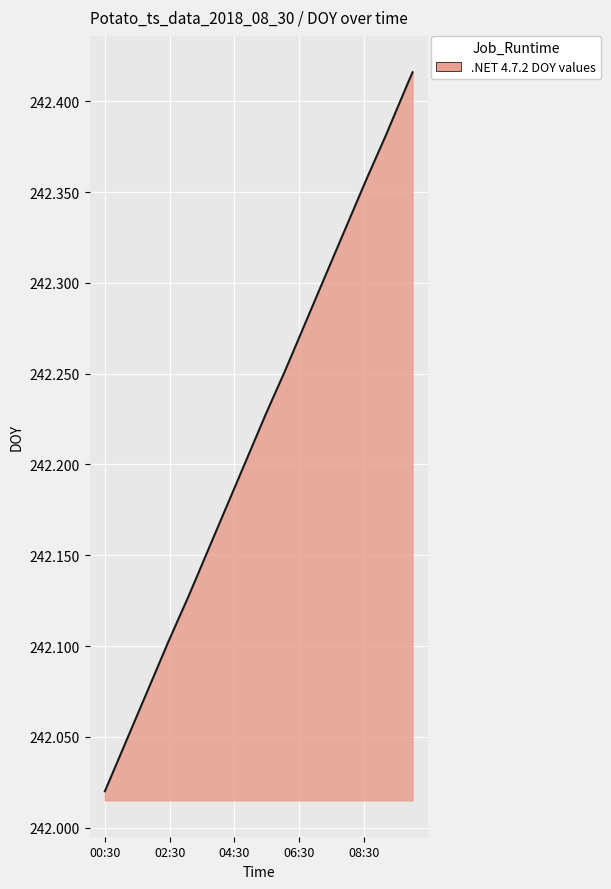

What is the difference between the maximum and minimum values?

0.4